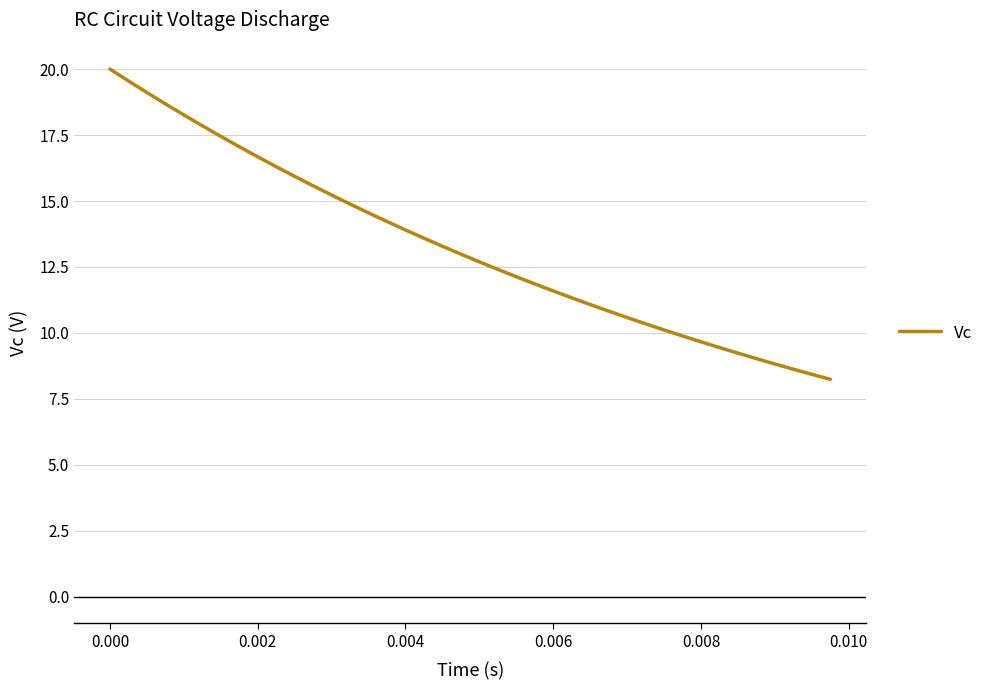

Count the number of categories in the chart.

40